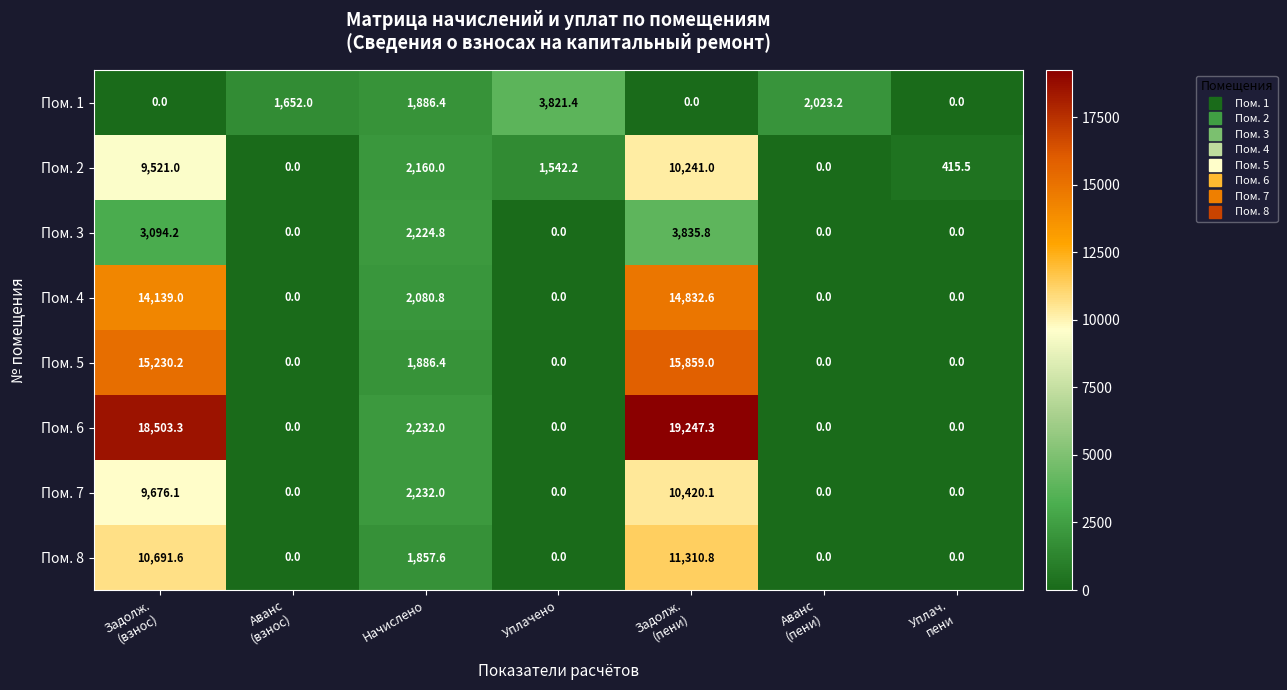

At how many categories does at least one series exceed 1996?

5